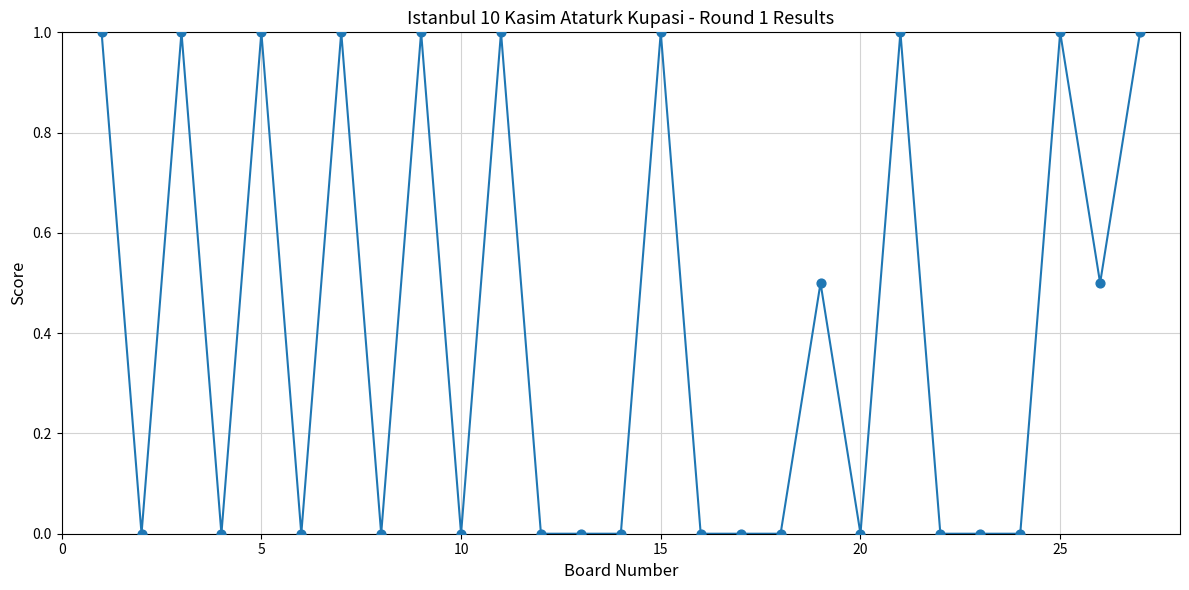

What is the greatest value displayed?

1.0